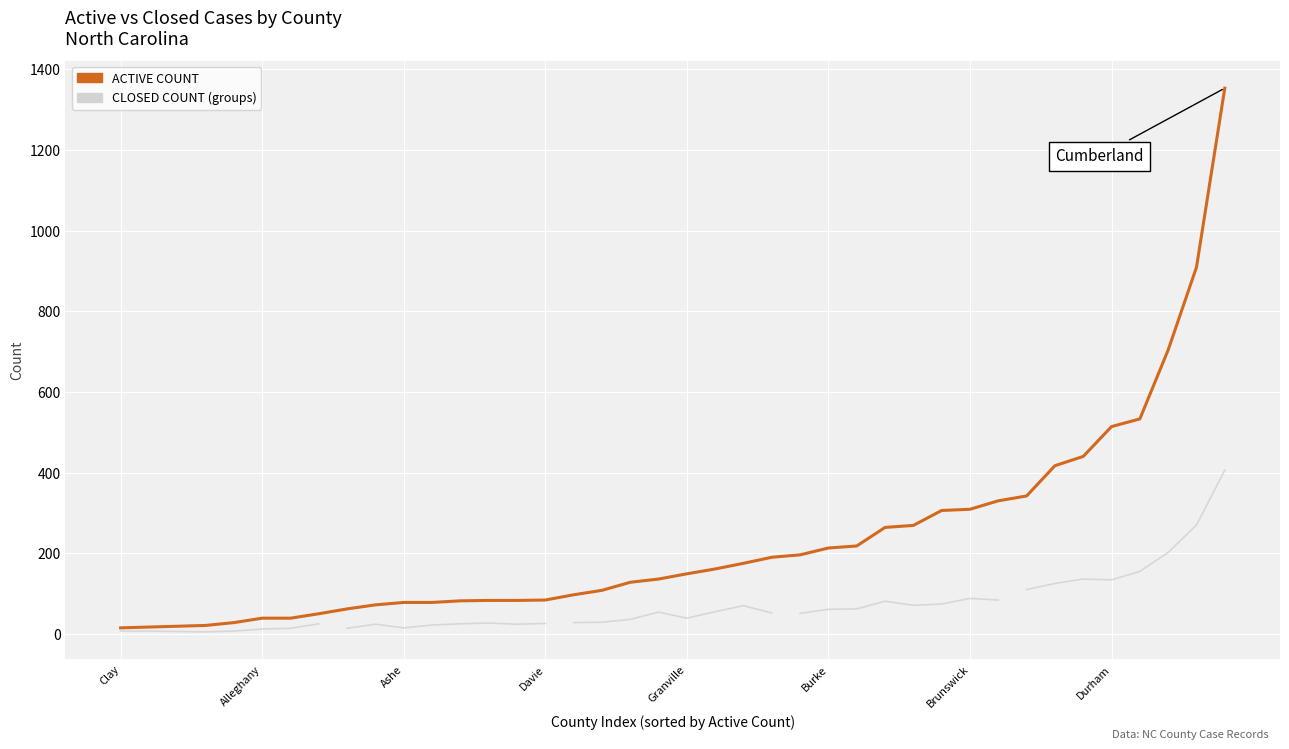

What are all the series names shown in the legend?

active, closed